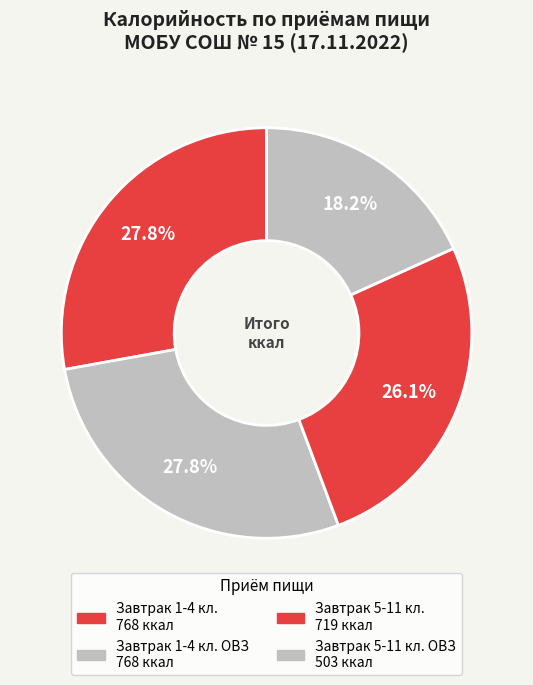

To the nearest percent, what is the difference between the largest and smallest slice percentages?

10%